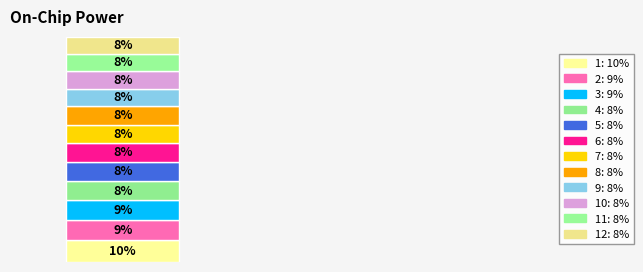

Does the chart contain stacked bars?

Yes